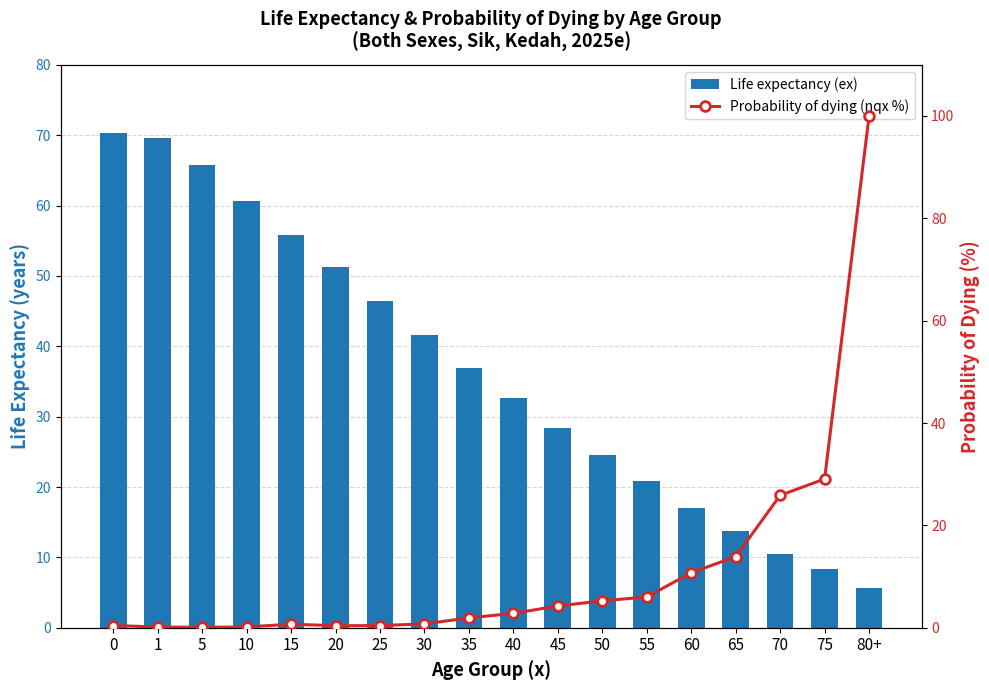

Which series has the largest range (max minus min)?

Probability of dying (nqx %)